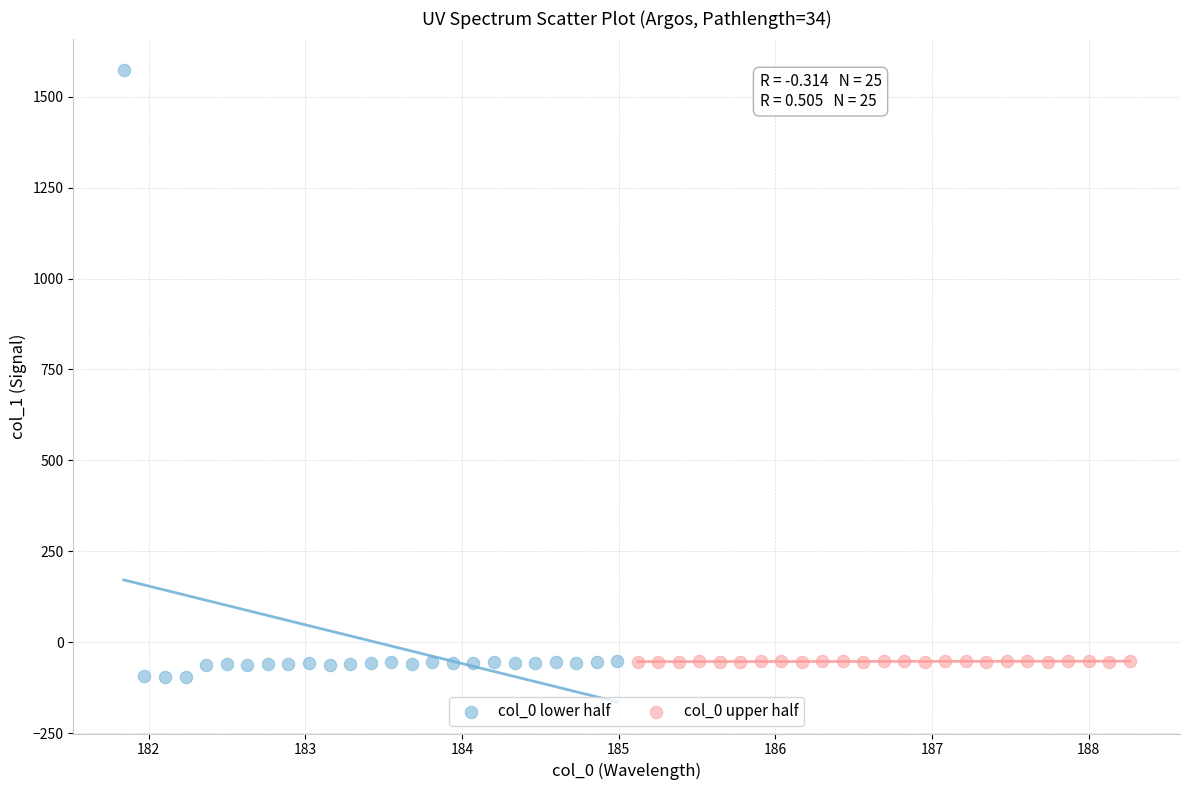

Which series contains the highest Y value?

col_0 lower half